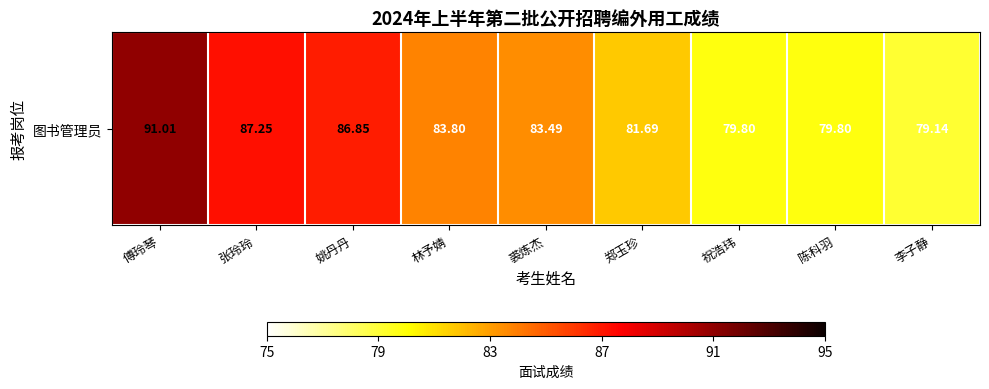

What is the change in value from 裘炼杰 to 祝浩玮?

-3.7